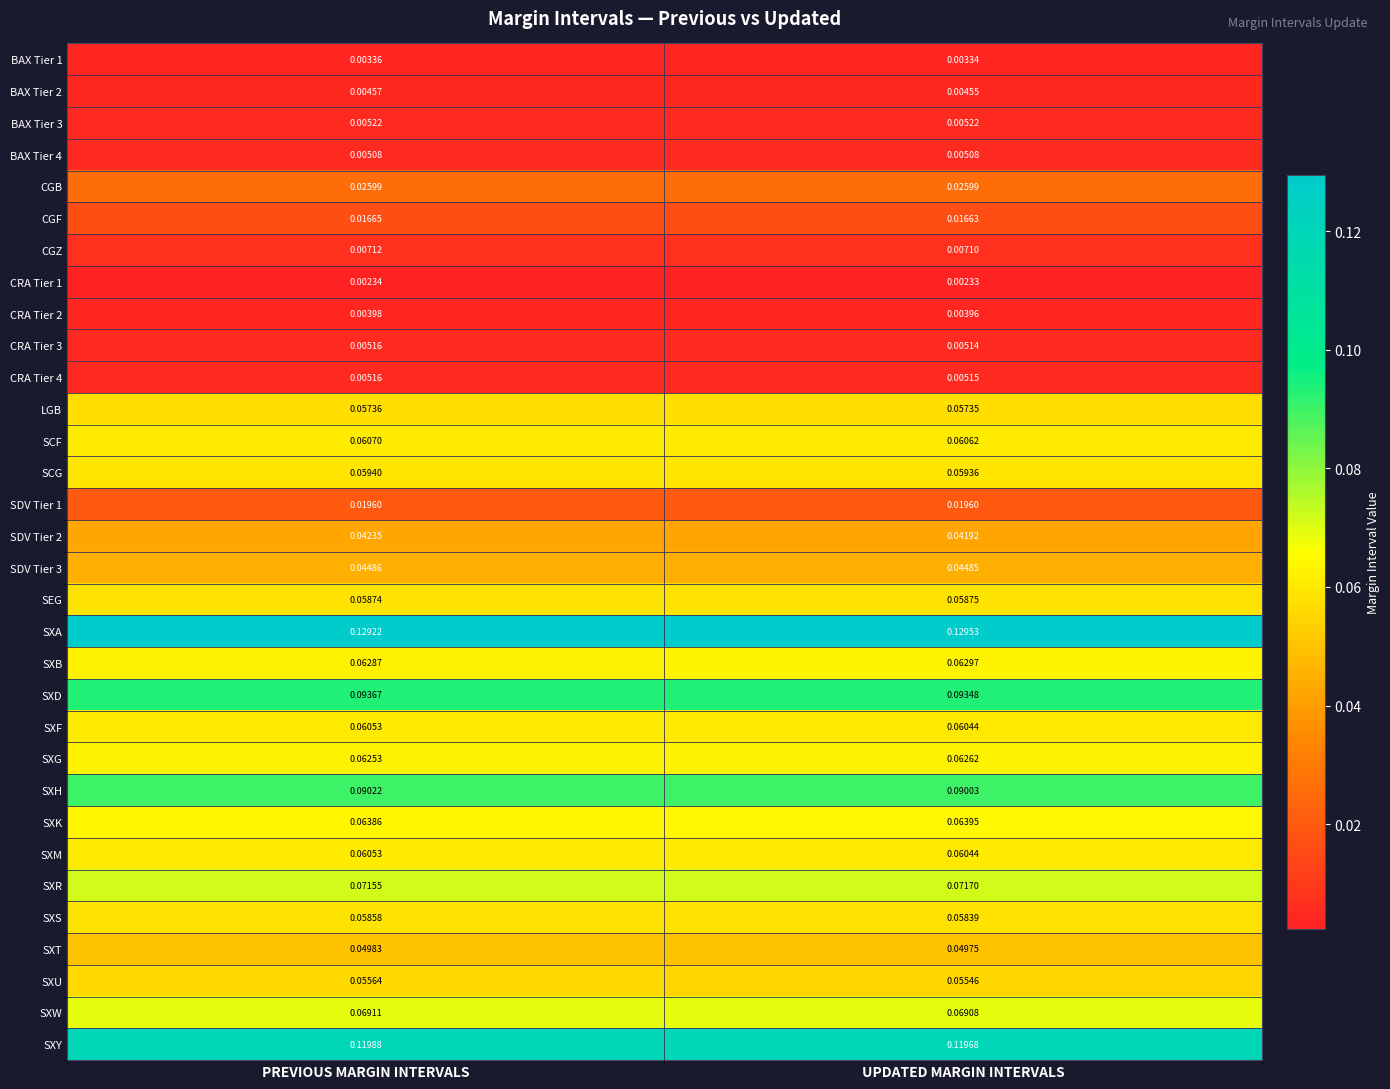

Is the value of SXH at PREVIOUS MARGIN INTERVALS greater than the value of SCF at UPDATED MARGIN INTERVALS?

Yes